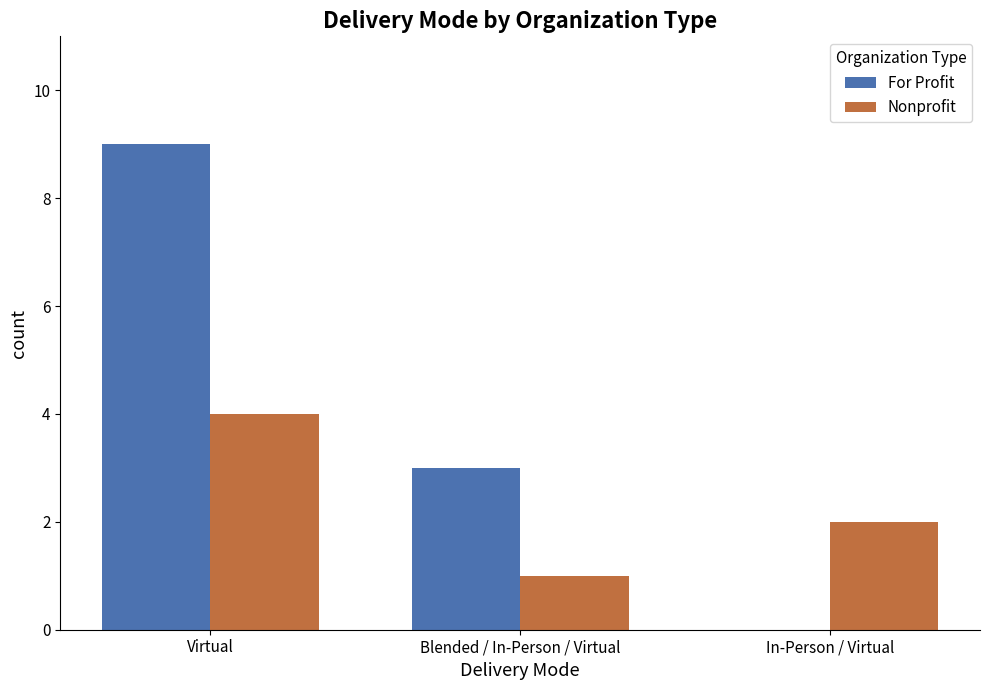

Is it true that Nonprofit equals 2 at In-Person / Virtual?

True